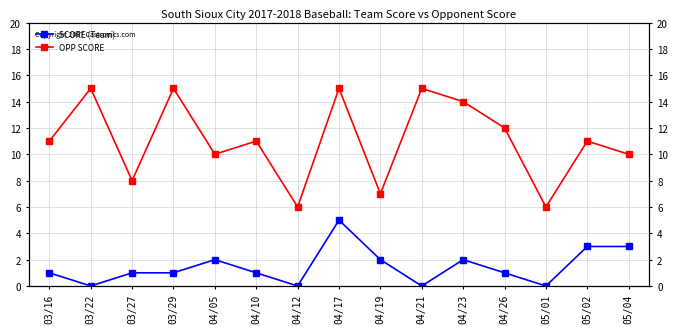

Reading right to left, what are all the values shown in this chart?

SCORE (Team): 05/04=3	05/02=3	05/01=0	04/26=1	04/23=2	04/21=0	04/19=2	04/17=5	04/12=0	04/10=1	04/05=2	03/29=1	03/27=1	03/22=0	03/16=1
OPP SCORE: 05/04=10	05/02=11	05/01=6	04/26=12	04/23=14	04/21=15	04/19=7	04/17=15	04/12=6	04/10=11	04/05=10	03/29=15	03/27=8	03/22=15	03/16=11